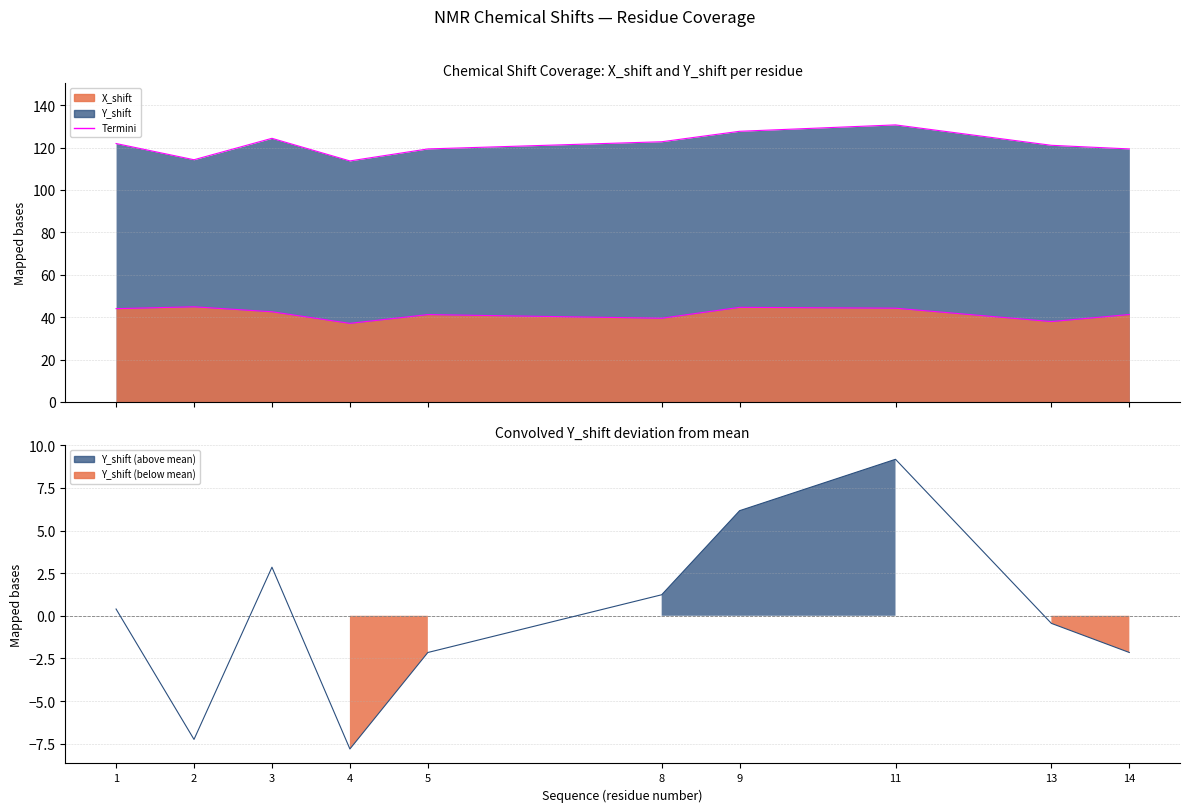

At how many categories does at least one series exceed 24?

10